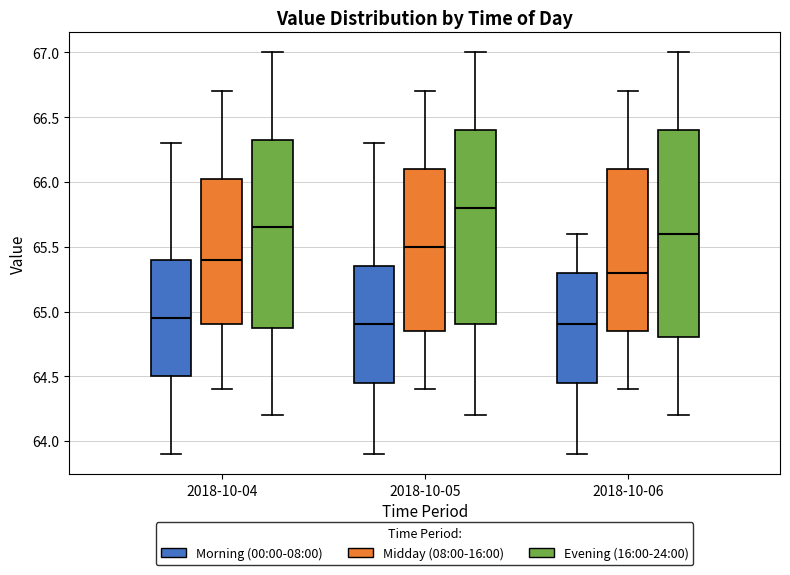

Reading left to right, transcribe this box plot: for each box, give where its median line is, the range the box spans, and where its two whiskers end, as read against the y-axis. The values are not printed on the chart, so give them approximately, as read against the axis.

2018-10-04 (Morning (00:00-08:00)): median 64.95, box 64.50 to 65.40, whiskers 63.90 to 66.30
2018-10-04 (Midday (08:00-16:00)): median 65.40, box 64.90 to 66.05, whiskers 64.40 to 66.70
2018-10-04 (Evening (16:00-24:00)): median 65.65, box 64.90 to 66.35, whiskers 64.20 to 67.00
2018-10-05 (Morning (00:00-08:00)): median 64.90, box 64.45 to 65.35, whiskers 63.90 to 66.30
2018-10-05 (Midday (08:00-16:00)): median 65.50, box 64.85 to 66.10, whiskers 64.40 to 66.70
2018-10-05 (Evening (16:00-24:00)): median 65.80, box 64.90 to 66.40, whiskers 64.20 to 67.00
2018-10-06 (Morning (00:00-08:00)): median 64.90, box 64.45 to 65.30, whiskers 63.90 to 65.60
2018-10-06 (Midday (08:00-16:00)): median 65.30, box 64.85 to 66.10, whiskers 64.40 to 66.70
2018-10-06 (Evening (16:00-24:00)): median 65.60, box 64.80 to 66.40, whiskers 64.20 to 67.00